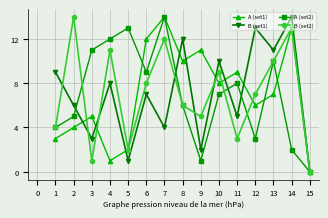

What is the average value of the B (set1) series?

7